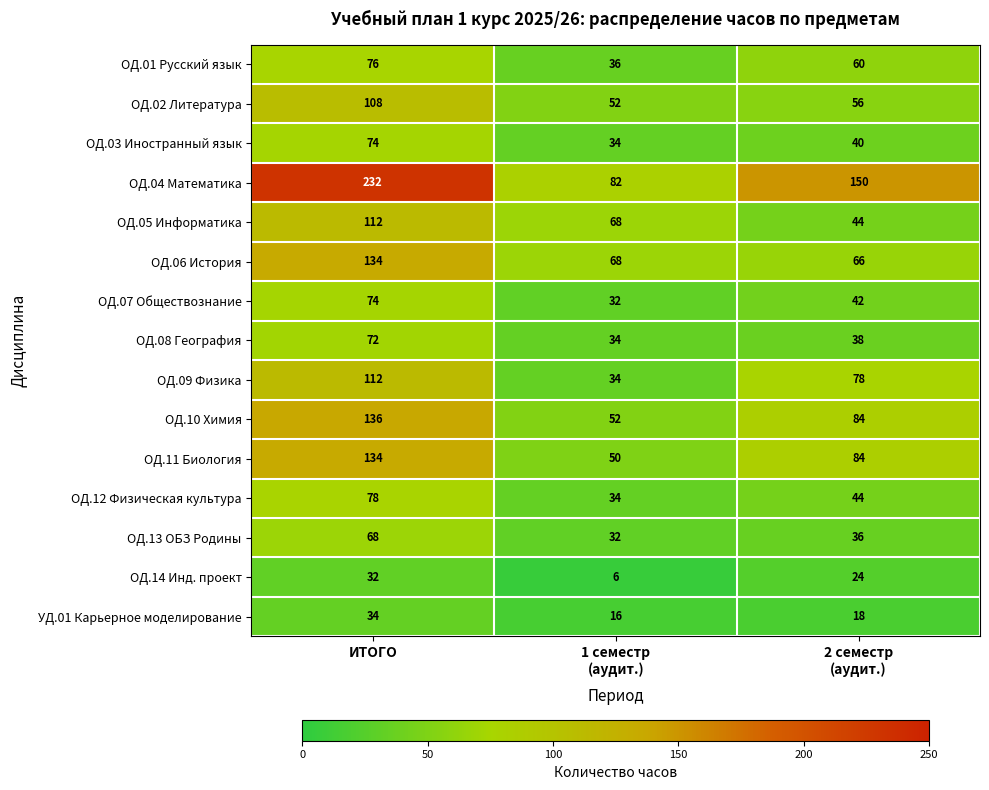

What is the average value of the ОД.06 История series?

89